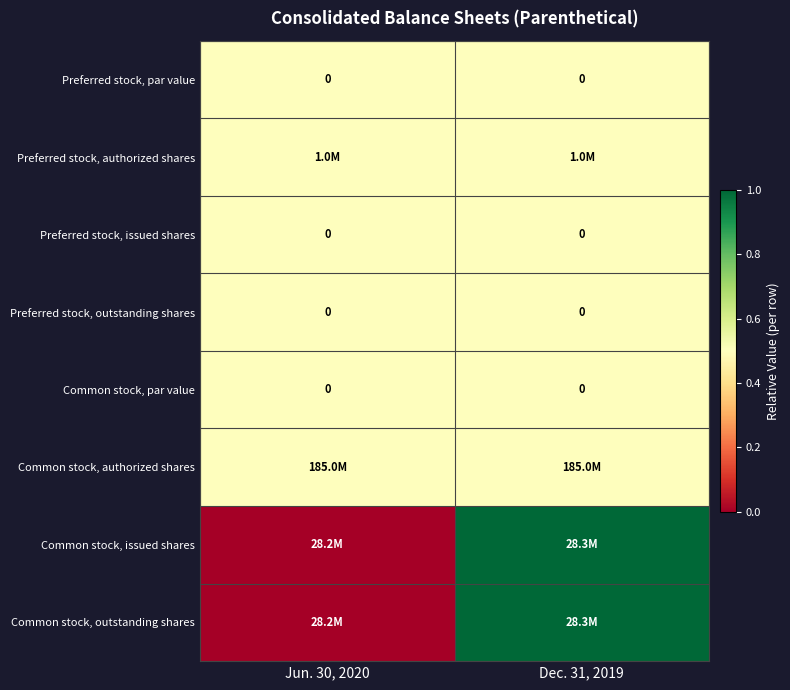

The Preferred stock, issued shares series shows 0.0 at Jun. 30, 2020. True or false?

True